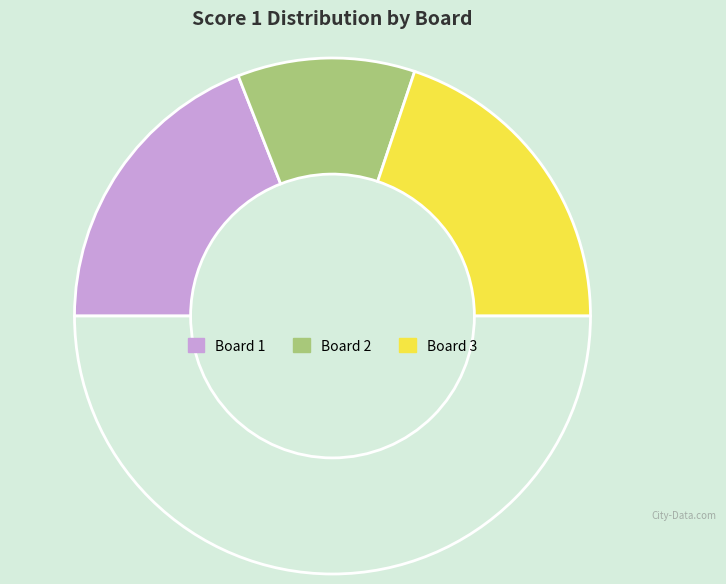

Count the number of slices in the pie.

4